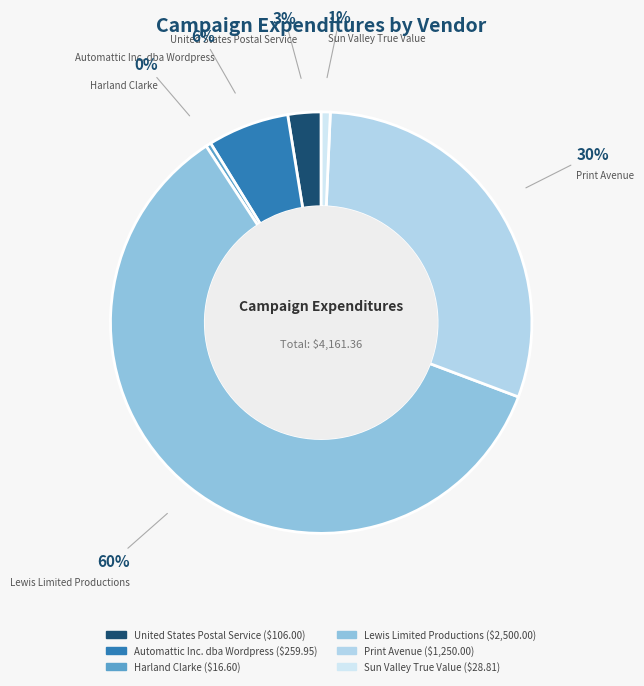

What is the ratio of the value at United States Postal Service to the value at Print Avenue?

0.1